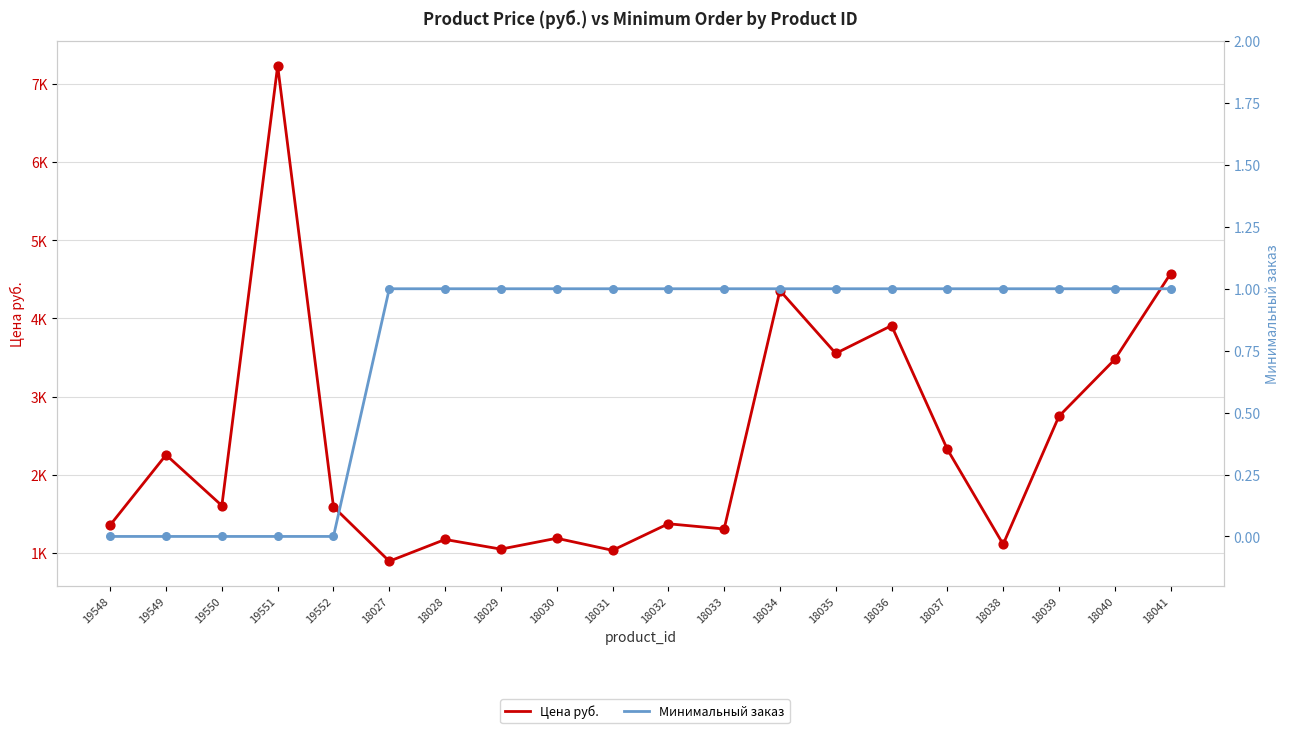

What is the total value across all series at 18028?

1175.2